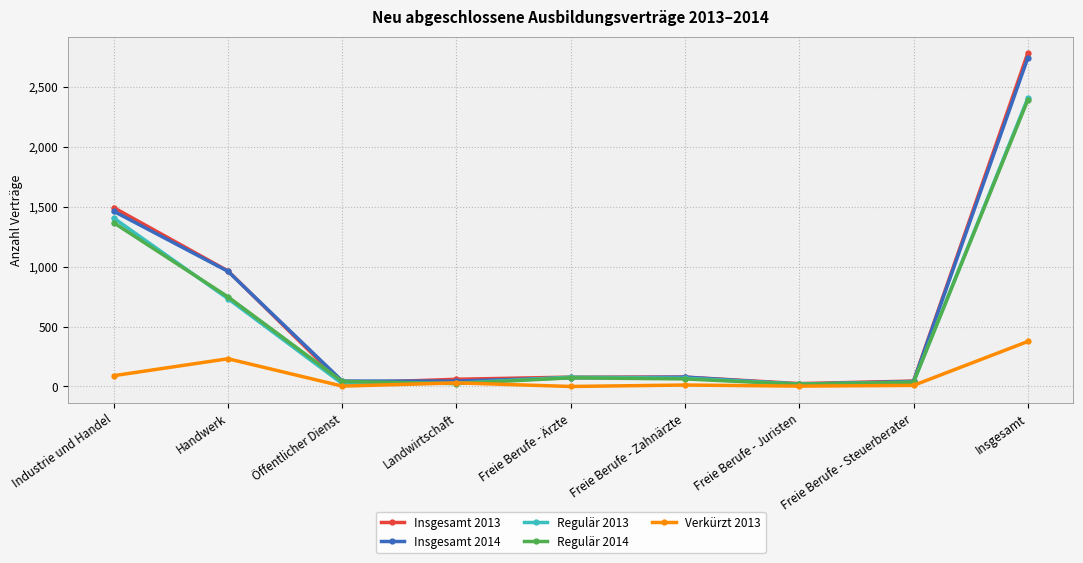

Between Handwerk and Freie Berufe - Ärzte, which series saw the biggest shift?

Insgesamt 2014